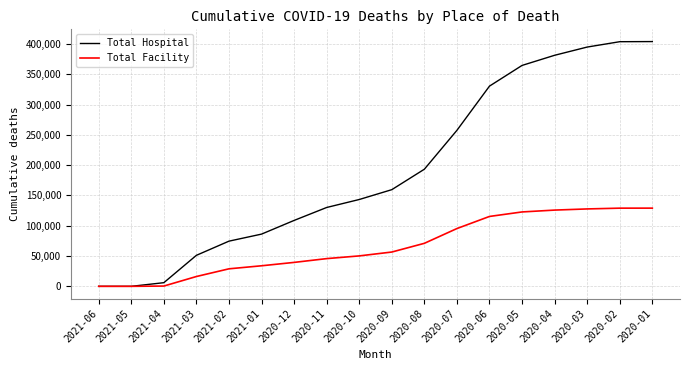

Is the value of Total Facility at 2020-07 greater than the value of Total Hospital at 2020-10?

No